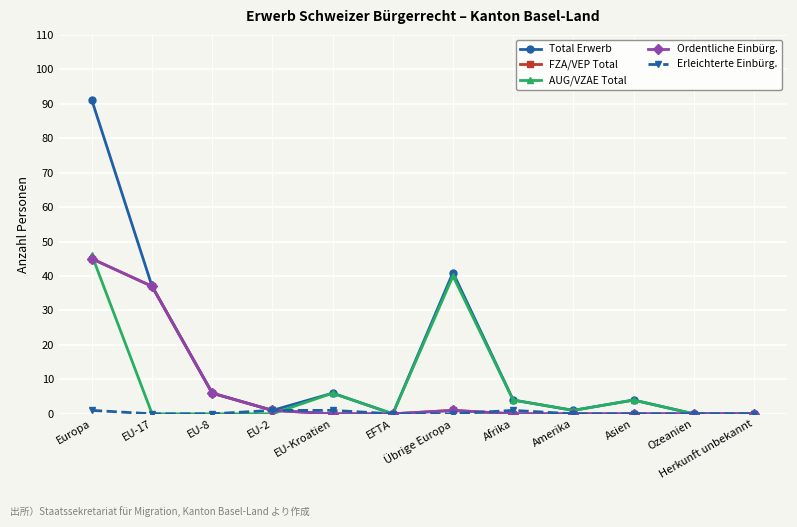

Count the Erleichterte Einbürg. values in the range 0 to 1.

12